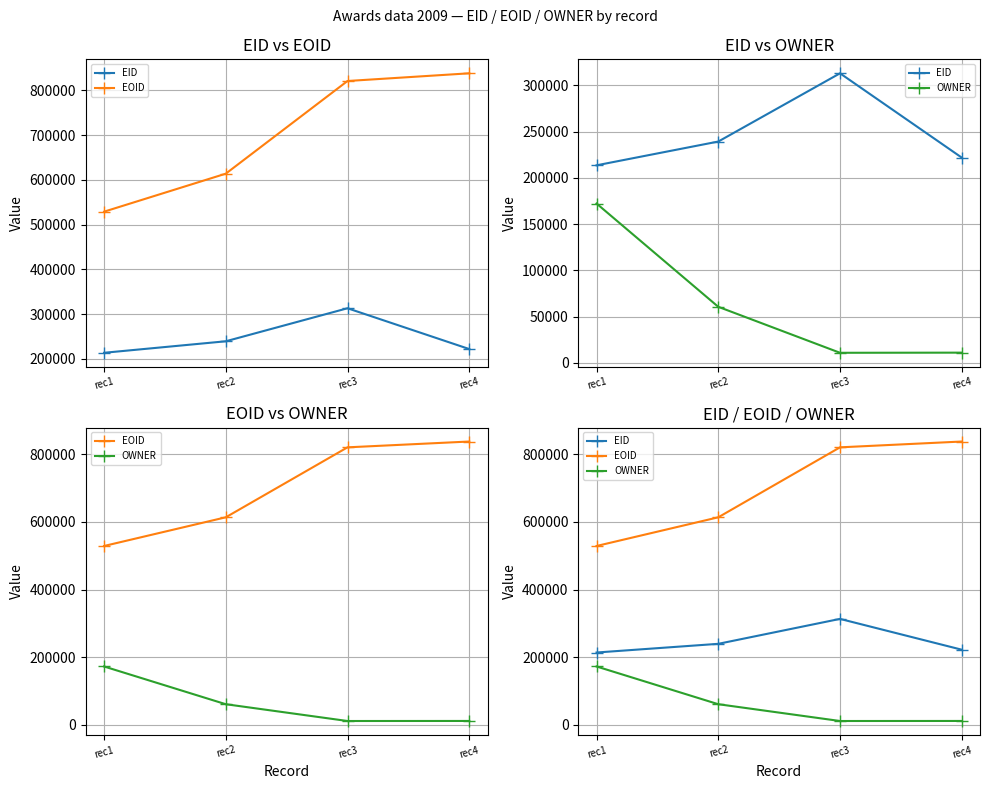

Reading left to right, what are all the values shown in this chart?

EID: rec1=213606	rec2=239302	rec3=313073	rec4=221954
EOID: rec1=528783	rec2=613671	rec3=820674	rec4=837863
OWNER: rec1=172309	rec2=60651	rec3=10951	rec4=11104